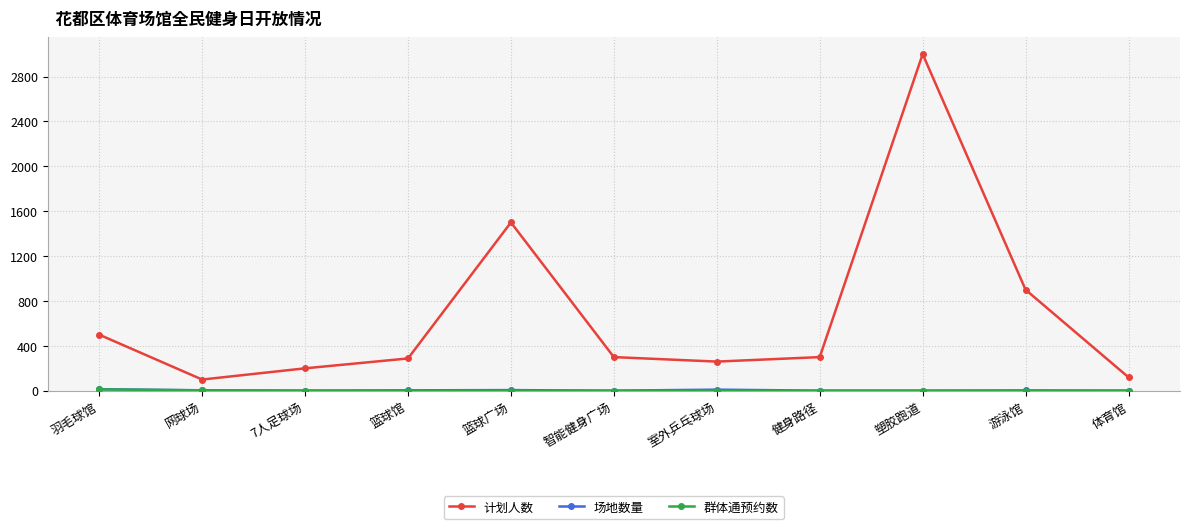

What is the greatest value displayed?

3000